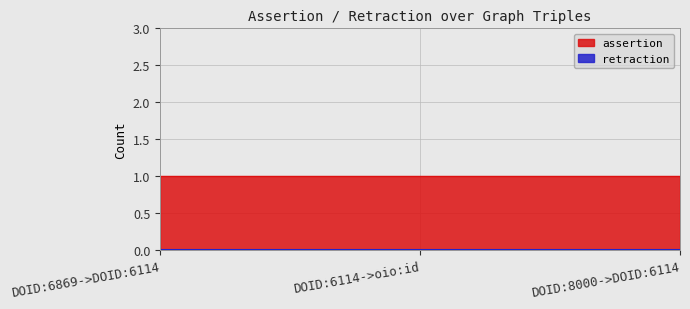

Is it true that assertion equals 1 at DOID:8000->DOID:6114?

True